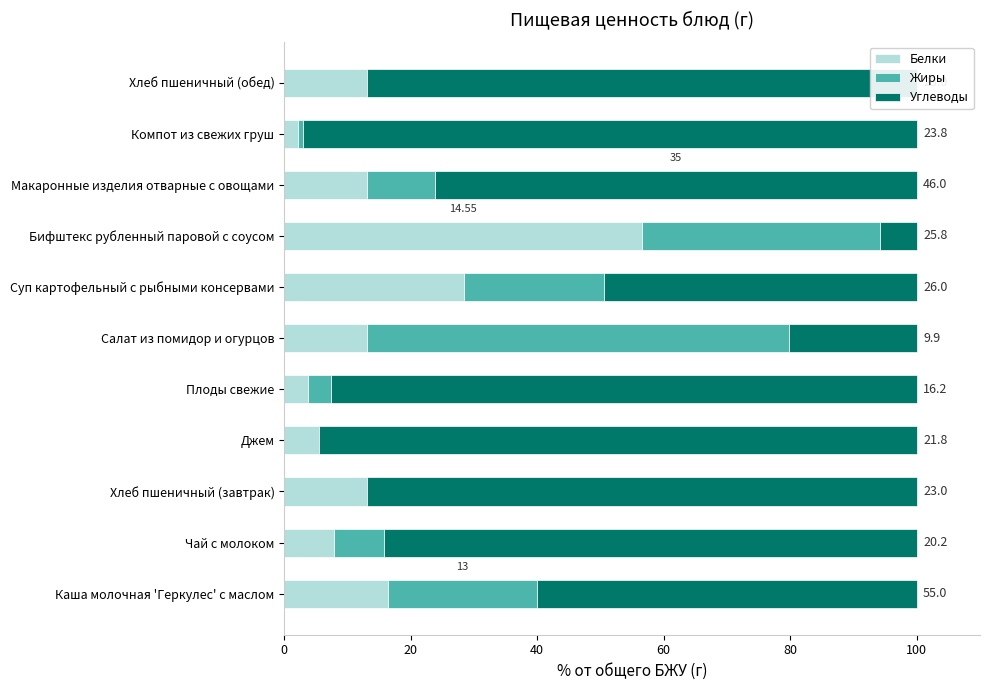

What is the sum of the Белки values at Джем and Плоды свежие?

9.2